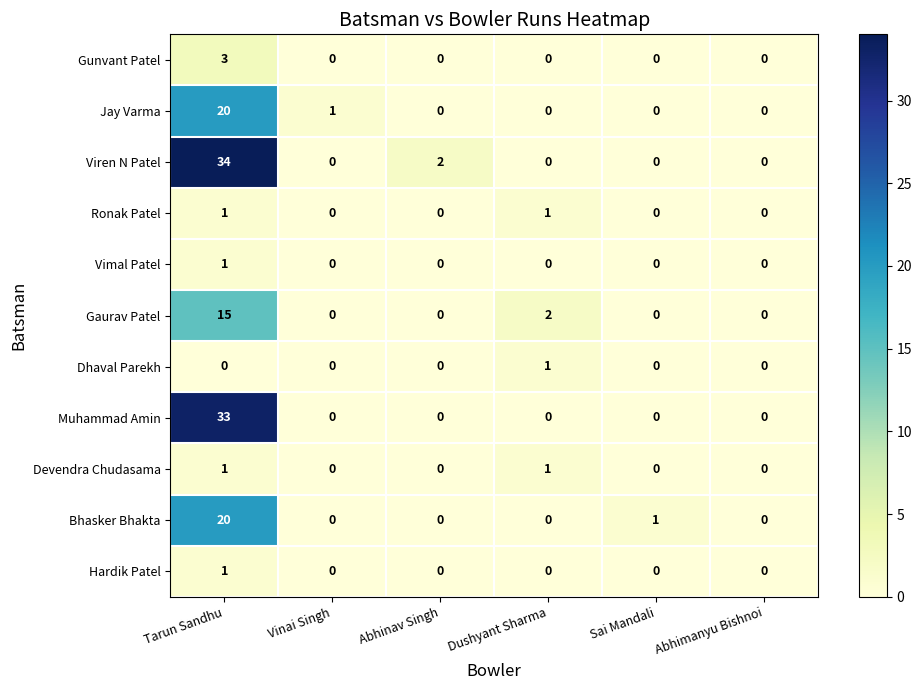

What is the greatest value displayed?

34